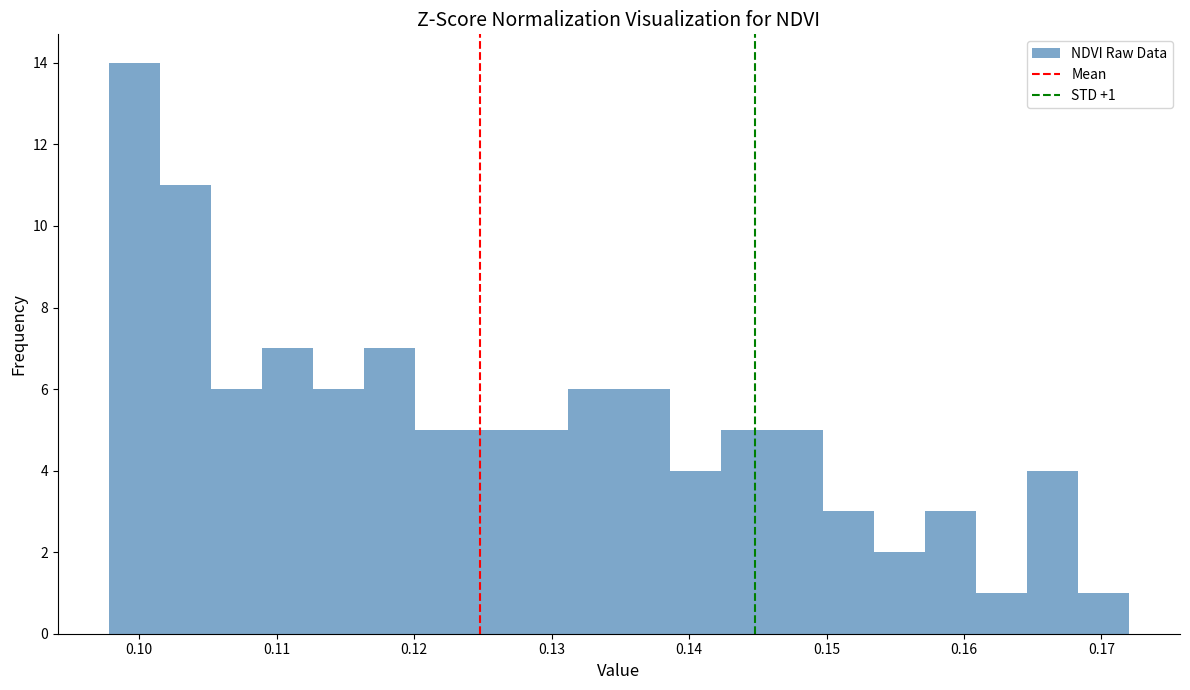

Around what value on the x-axis is the tallest bar? Give the approximate position of its centre, as read against the axis.

0.100